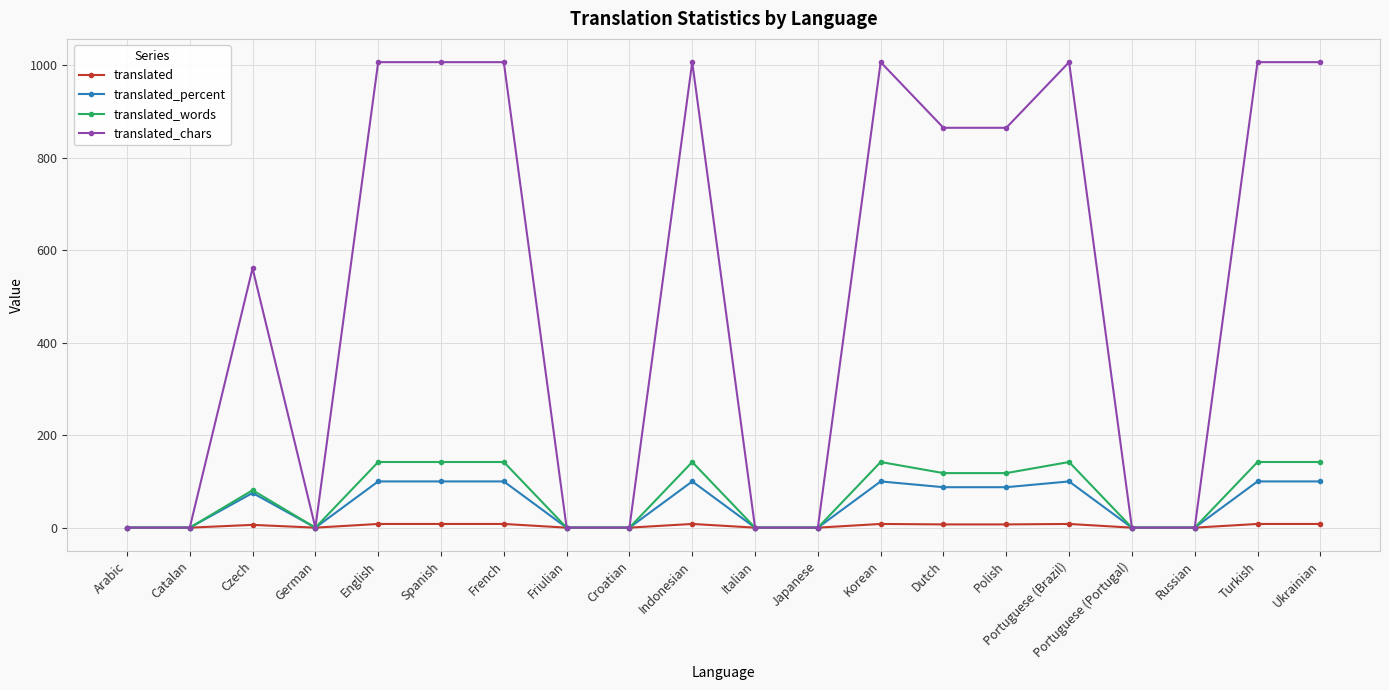

How many lines are shown in the chart?

4